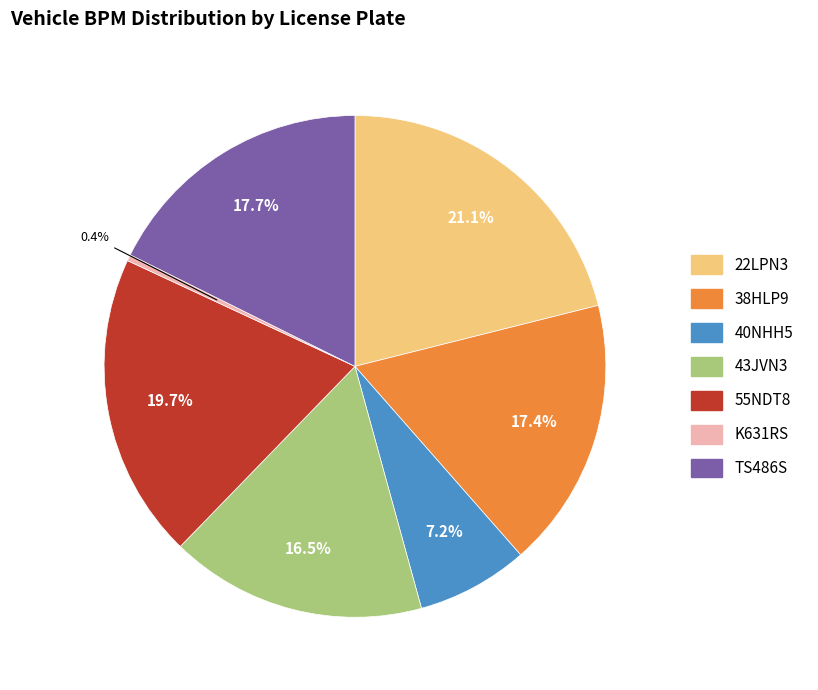

The 55NDT8 slice represents 20% of the pie. True or false?

True